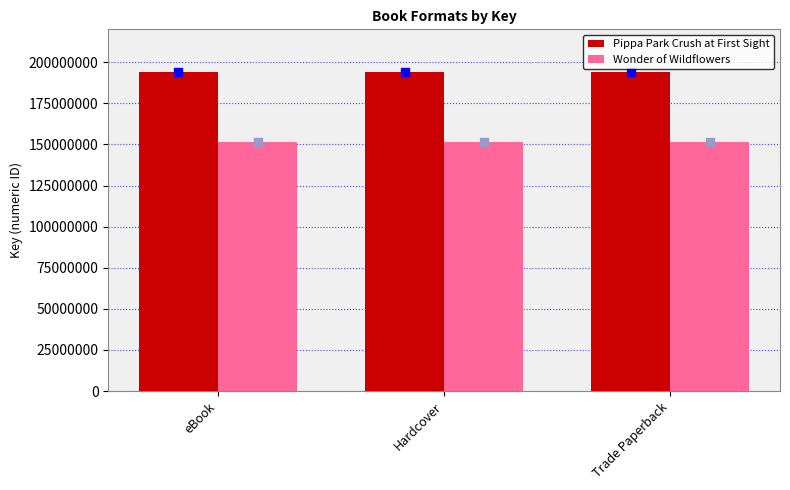

What is the total value across all series at Trade Paperback?

345696383